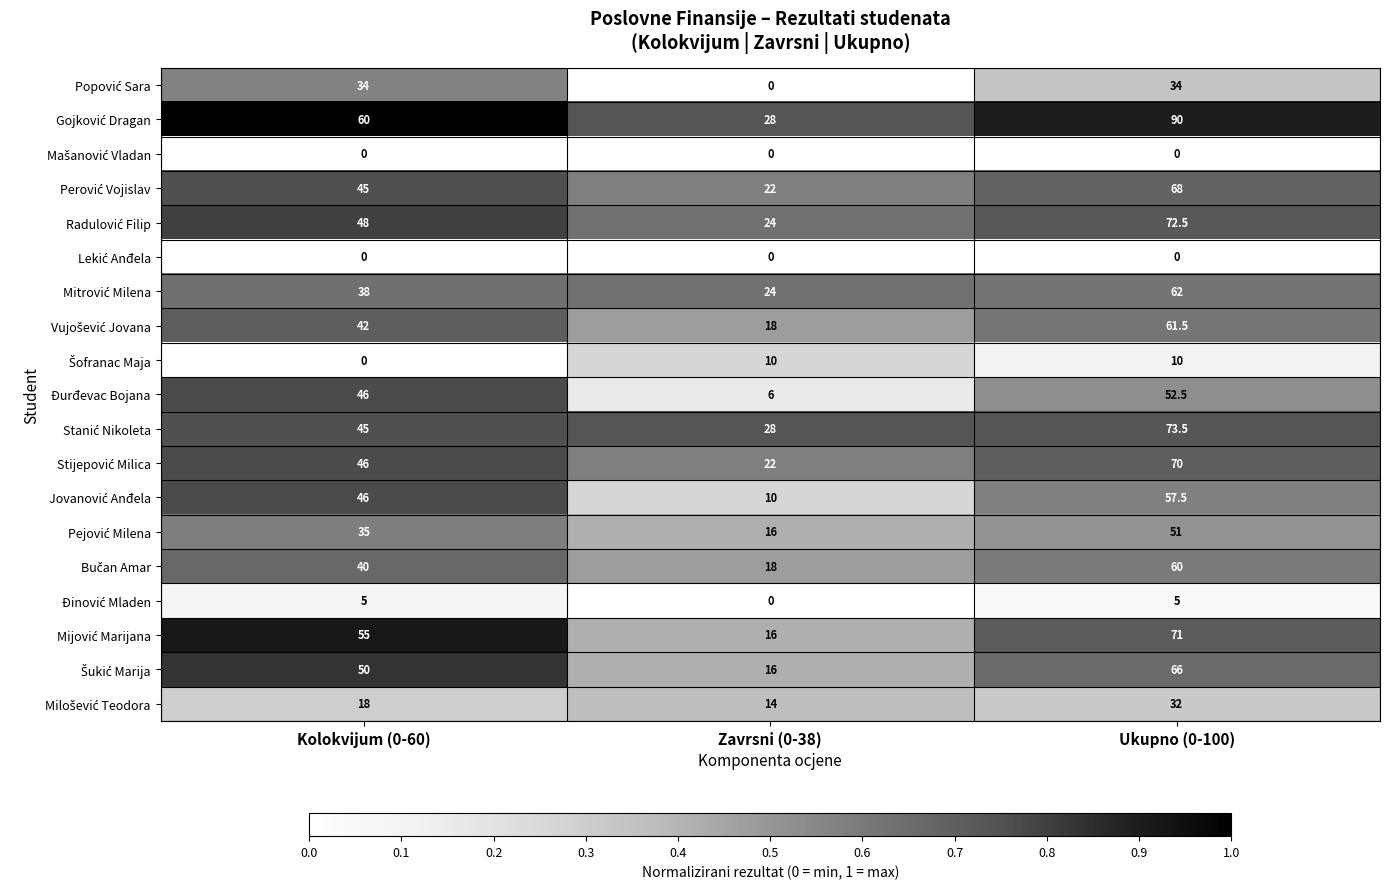

What is the difference between the highest and lowest values at Kolokvijum (0-60)?

60.0